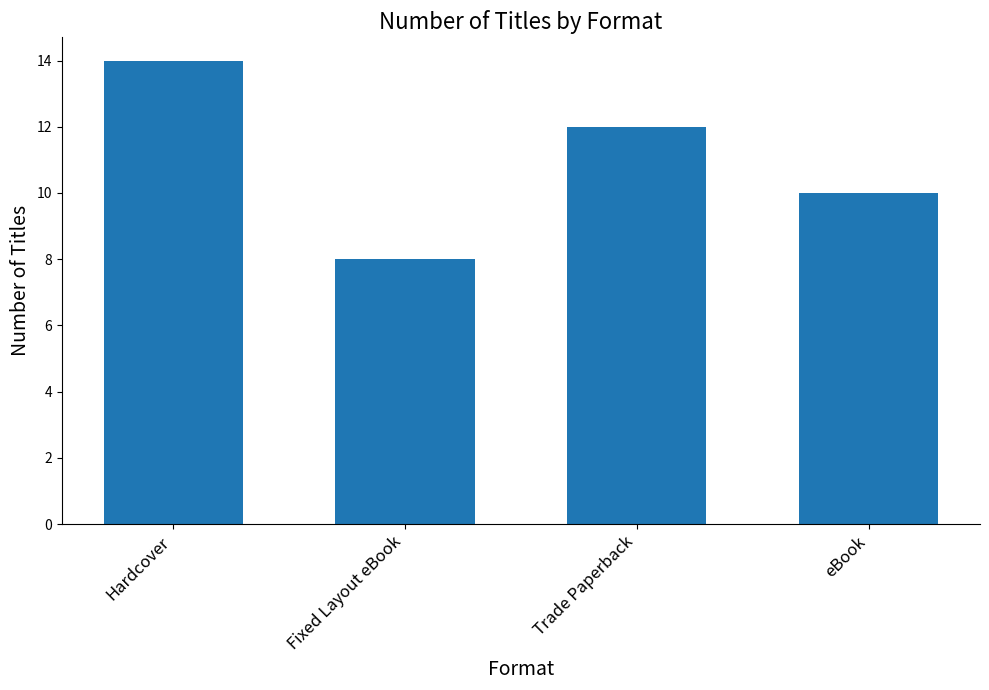

What is the difference between the second highest and second lowest values?

2